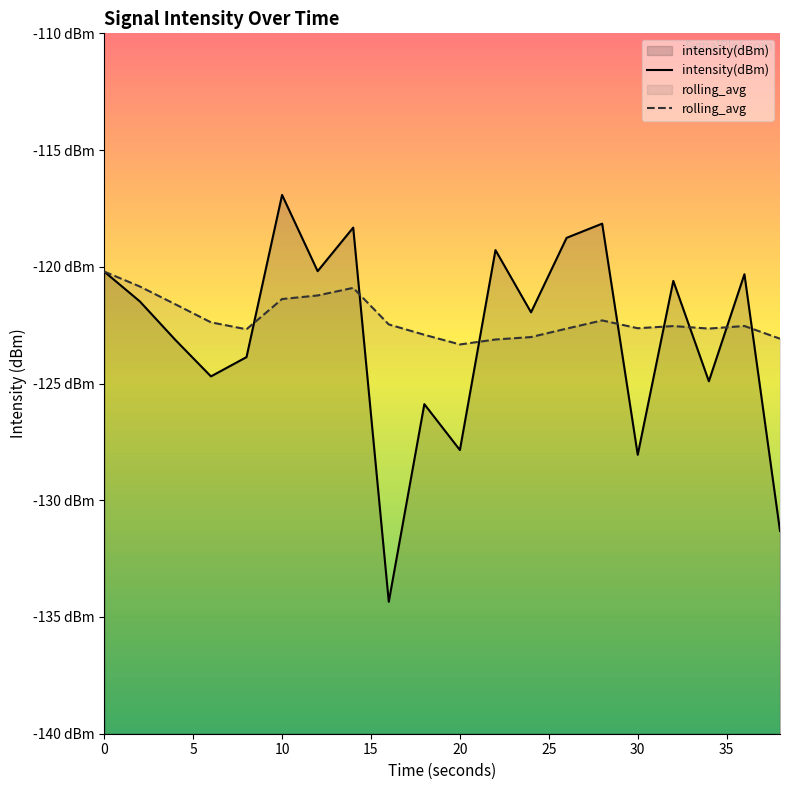

Reading left to right, transcribe all the data shown in this chart.

intensity(dBm): -120.2	-121.5	-123.1	-124.7	-123.9	-116.9	-120.2	-118.3	-134.3	-125.9	-127.8	-119.3	-122.0	-118.8	-118.2	-128.1	-120.6	-124.9	-120.3	-131.3
rolling_avg: -120.2	-120.8	-121.6	-122.4	-122.7	-121.4	-121.2	-120.9	-122.5	-122.9	-123.3	-123.1	-123.0	-122.6	-122.3	-122.6	-122.5	-122.6	-122.5	-123.1